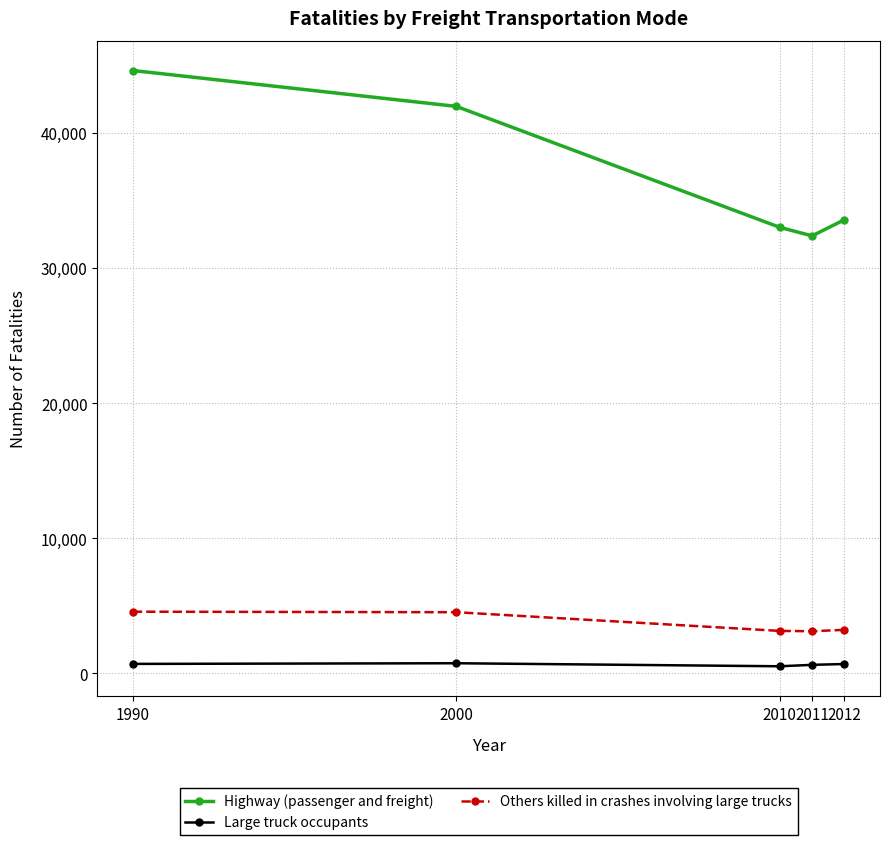

How many interior local valleys does the Highway (passenger and freight) series have?

1